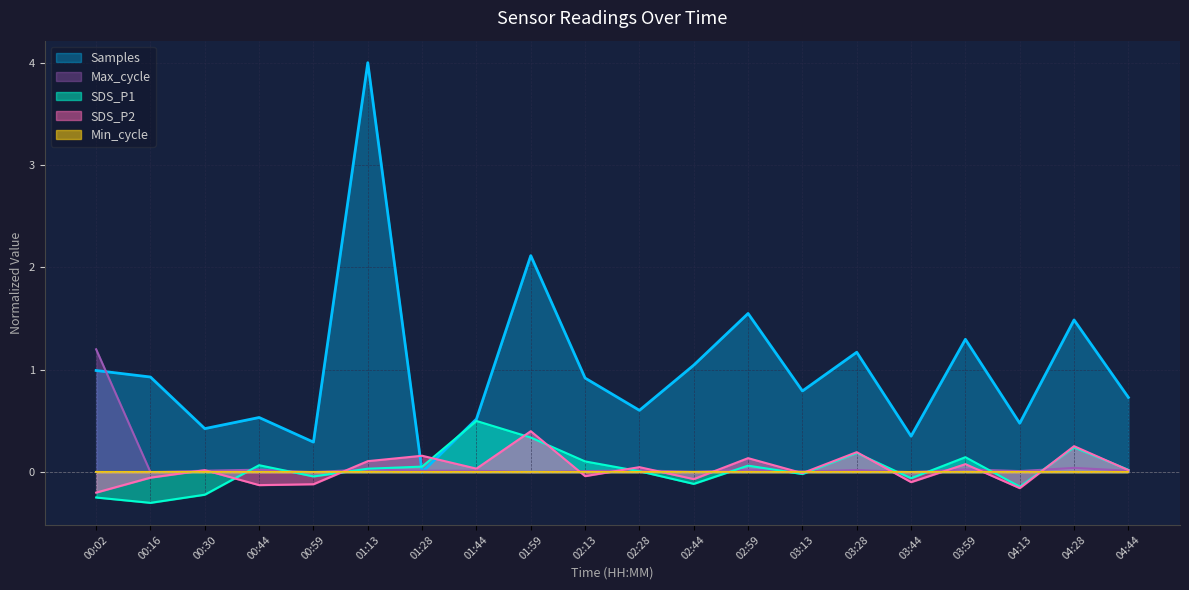

What is the difference between the highest and lowest values at 03:59?

1.3